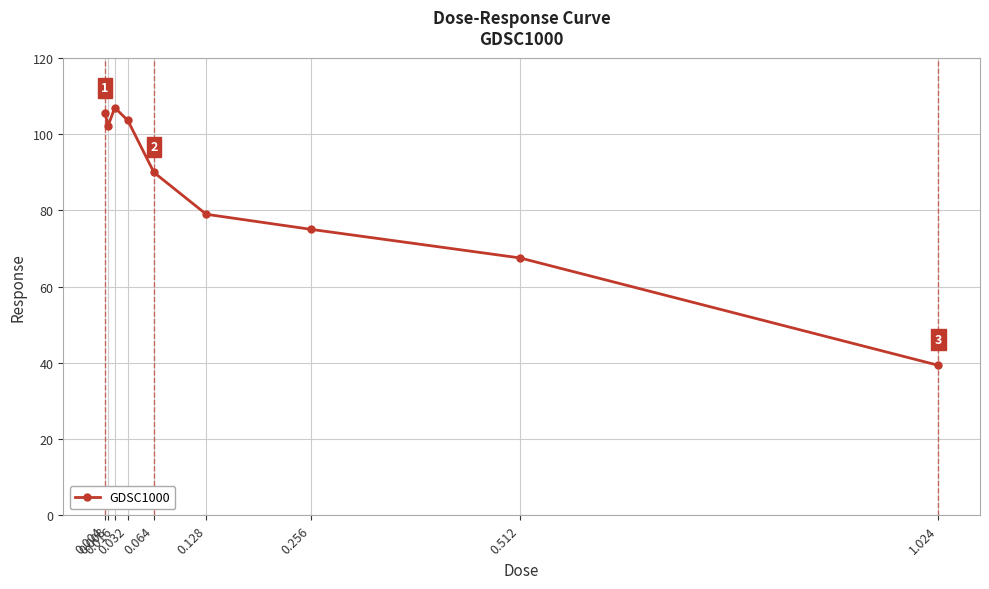

Between 1.024 and 0.032, which is larger?

0.032